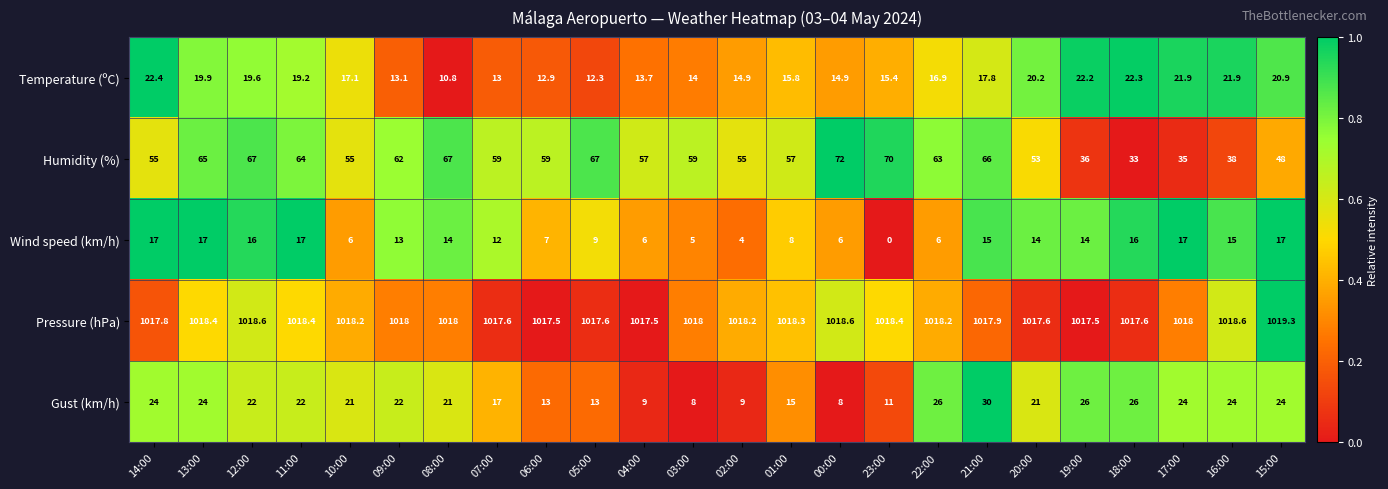

How many distinct data groups are displayed?

5